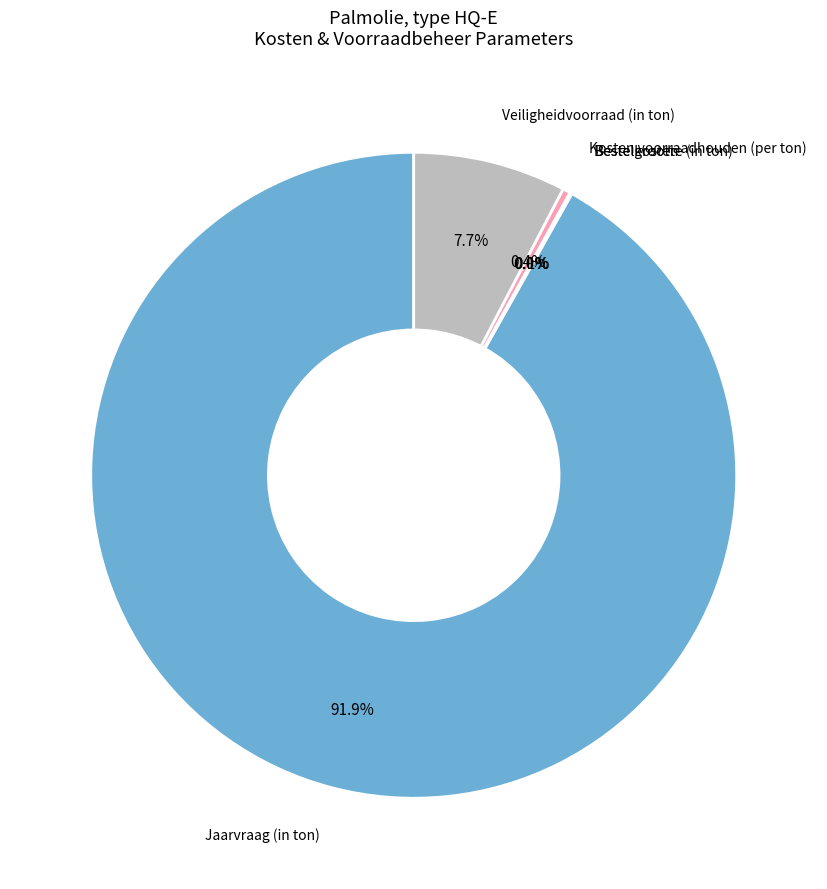

Combined, what portion of the pie is Jaarvraag (in ton) and Kosten voorraadhouden (per ton)?

92.2%